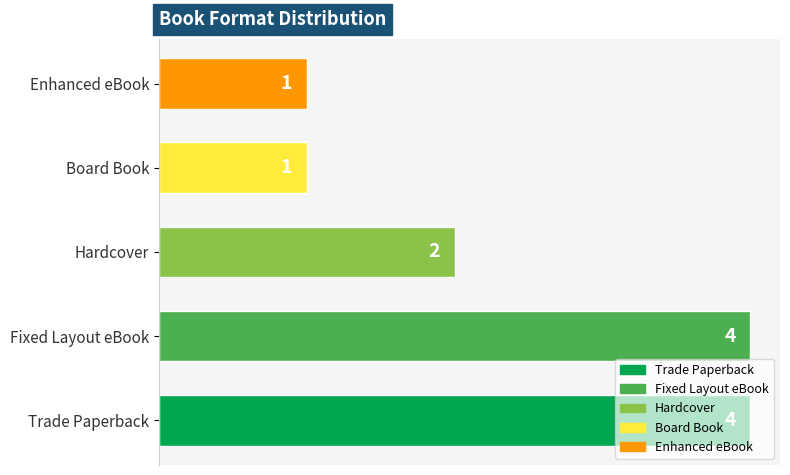

What is the sum of all values?

12